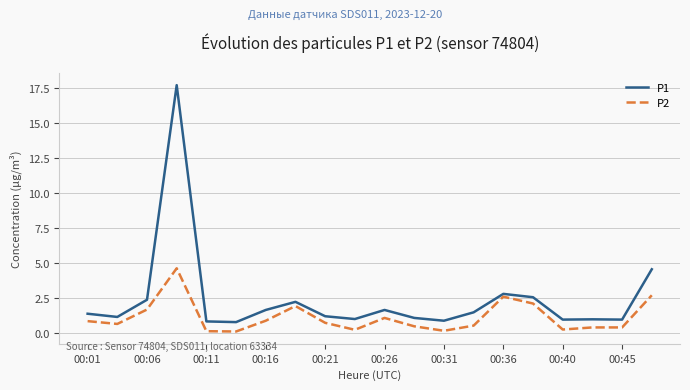

List the series in order of their peak value, highest first.

P1, P2